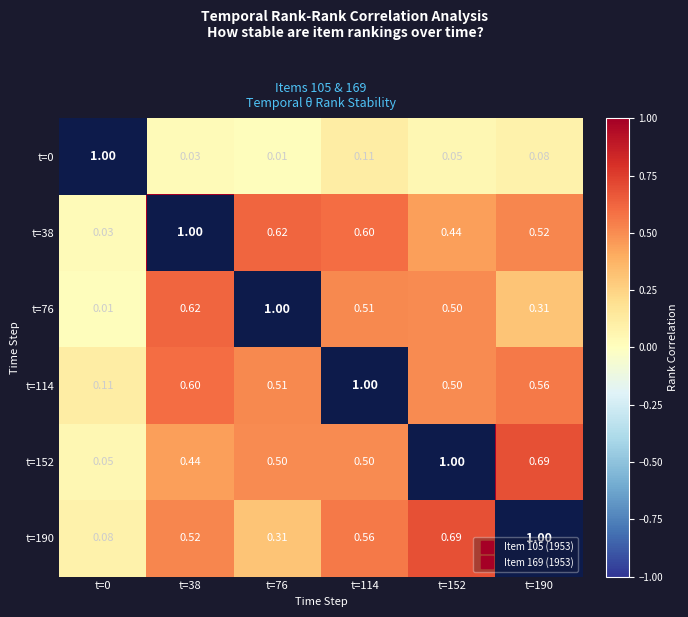

Is the value of t=0 at t=38 greater than the value of t=152 at t=152?

No